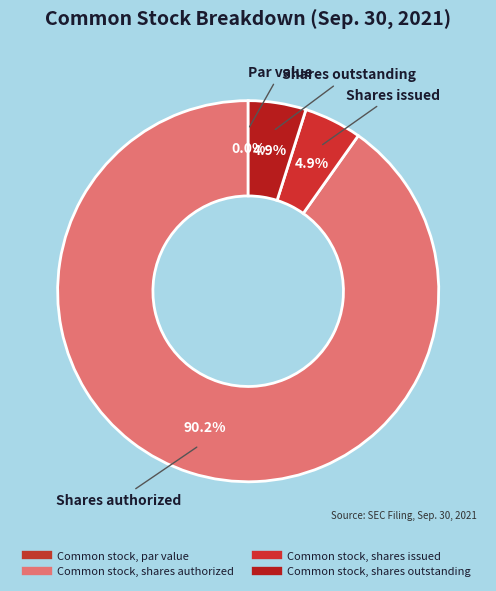

What percentage do Common stock, shares outstanding and Common stock, shares issued together represent?

9.8%